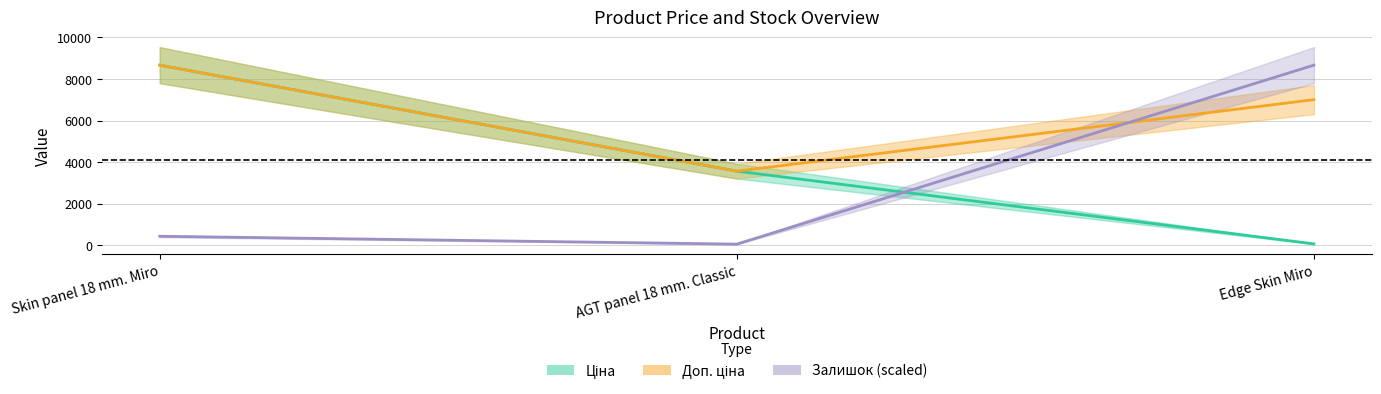

What is the difference between the Залишок values at Edge Skin Miro and AGT panel 18 mm. Classic?

8611.5